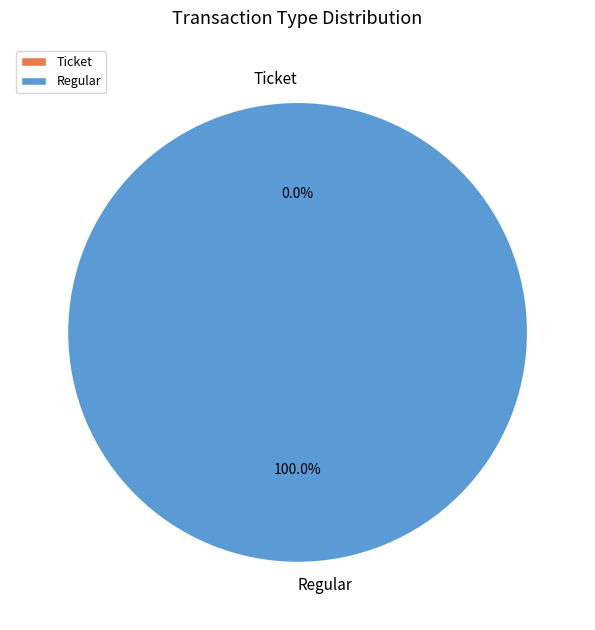

Which category has the biggest portion of the pie?

Regular